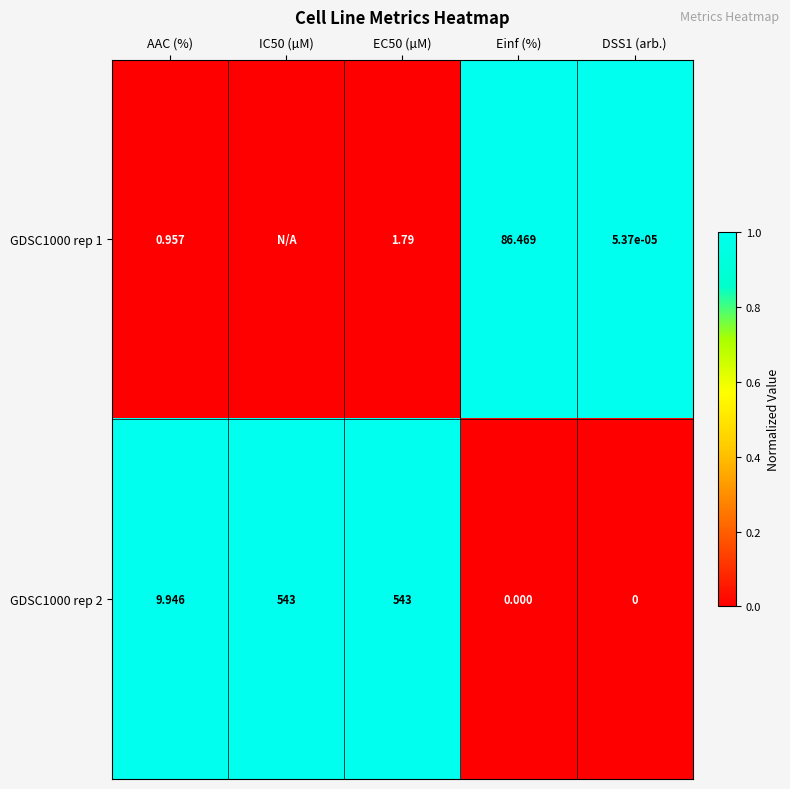

Where is GDSC1000 rep 2 nearest to the value 271?

AAC (%)